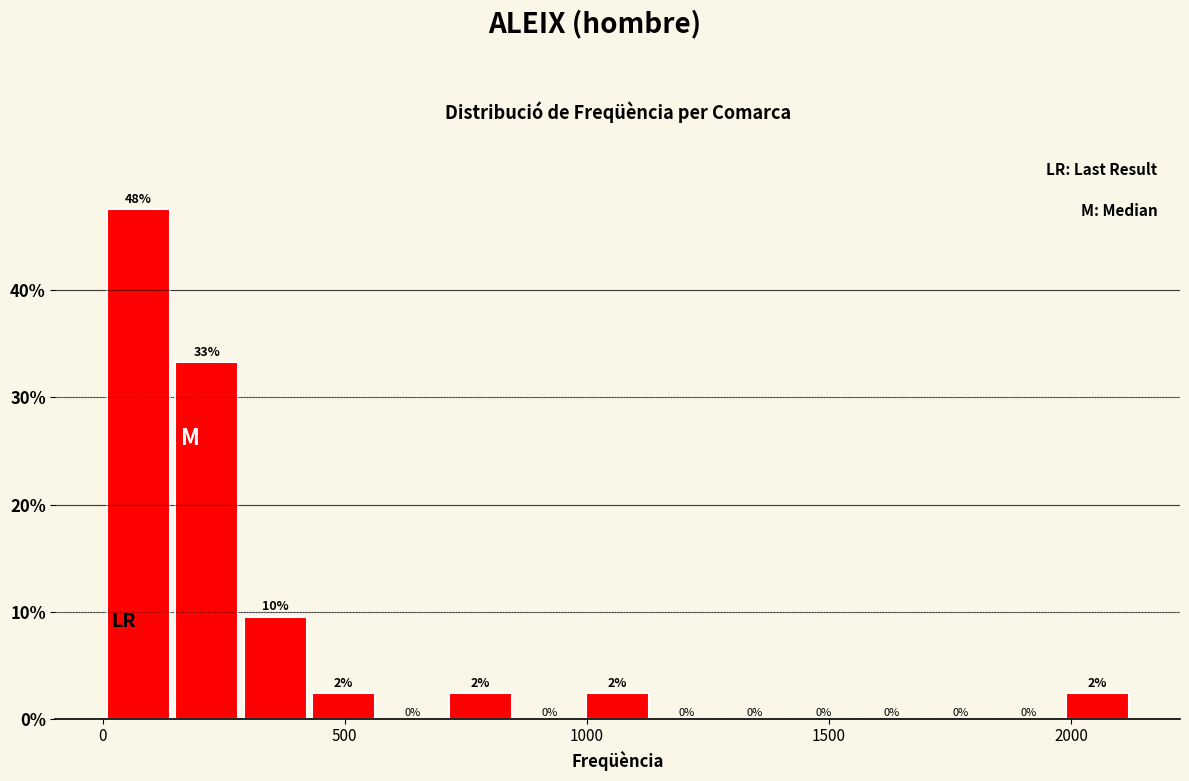

Around what value on the x-axis is the tallest bar? Give the approximate position of its centre, as read against the axis.

50